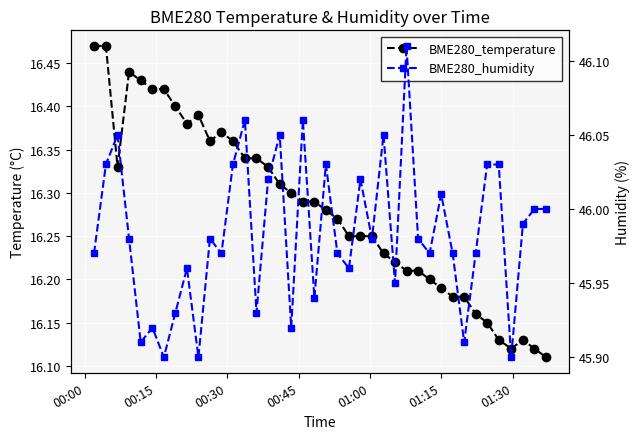

True or false: BME280_temperature has more than 1 points higher than both neighbors.

True